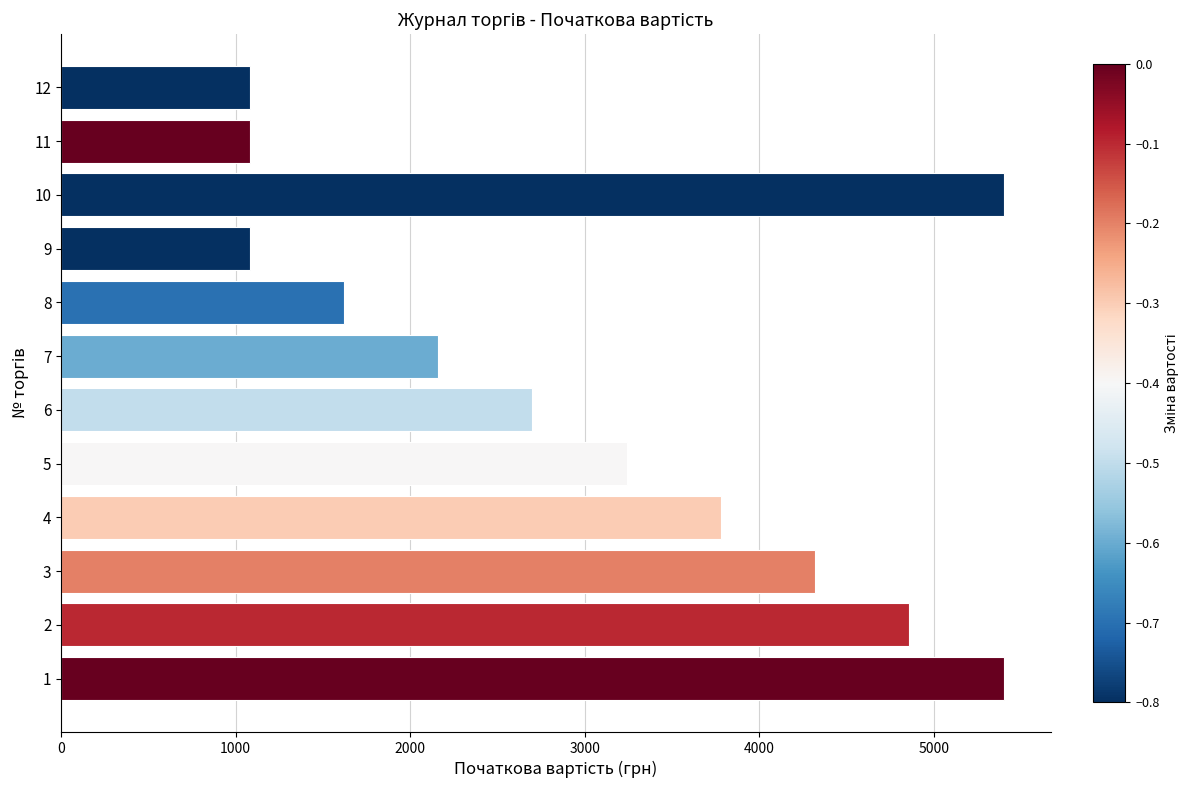

Approximately how many times larger is the value at 7 compared to 5?

0.7